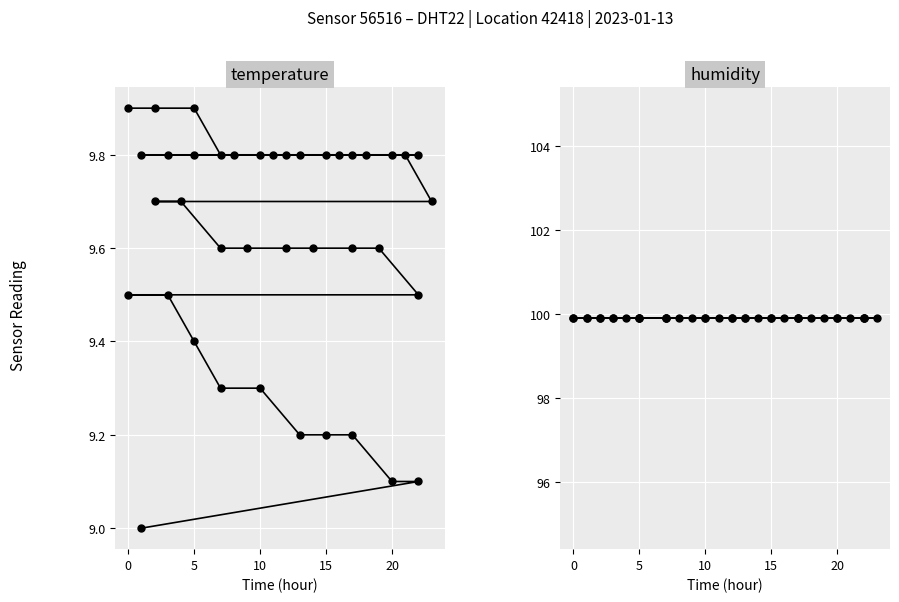

What is the approximate value of temperature at 10?

9.8